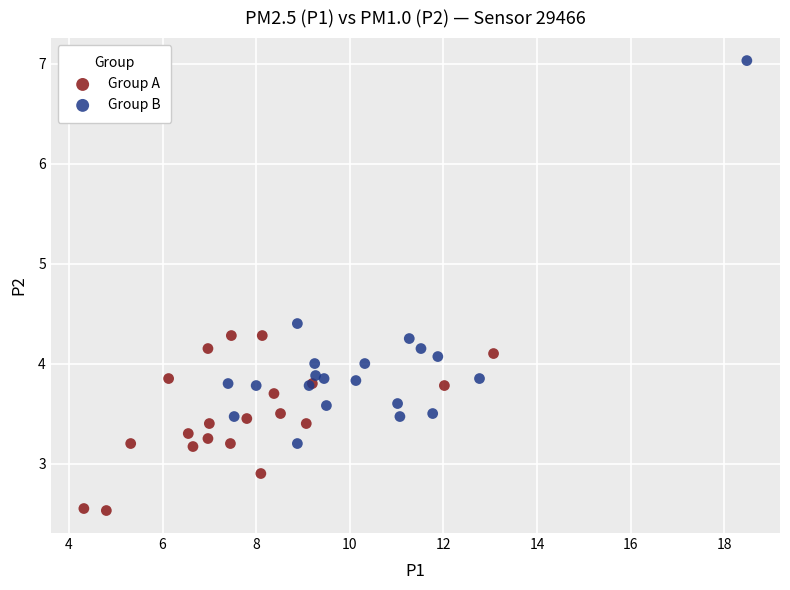

Which series contains the highest Y value?

Group B